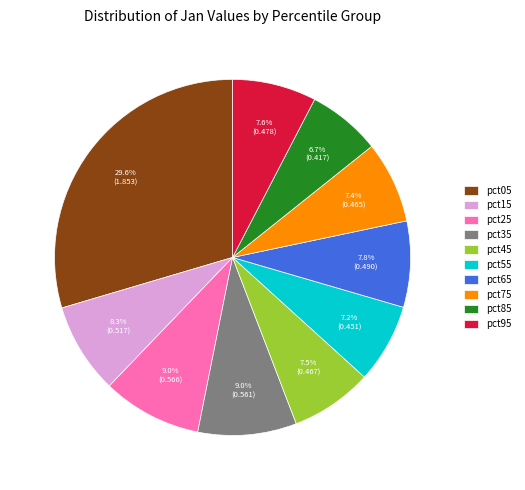

Which slice is the largest?

pct05